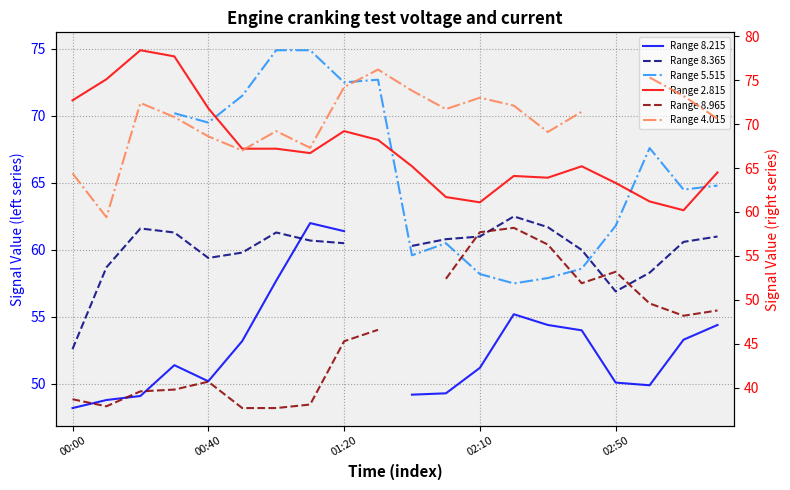

True or false: Range 8.365 and Range 8.215 intersect in this chart.

True